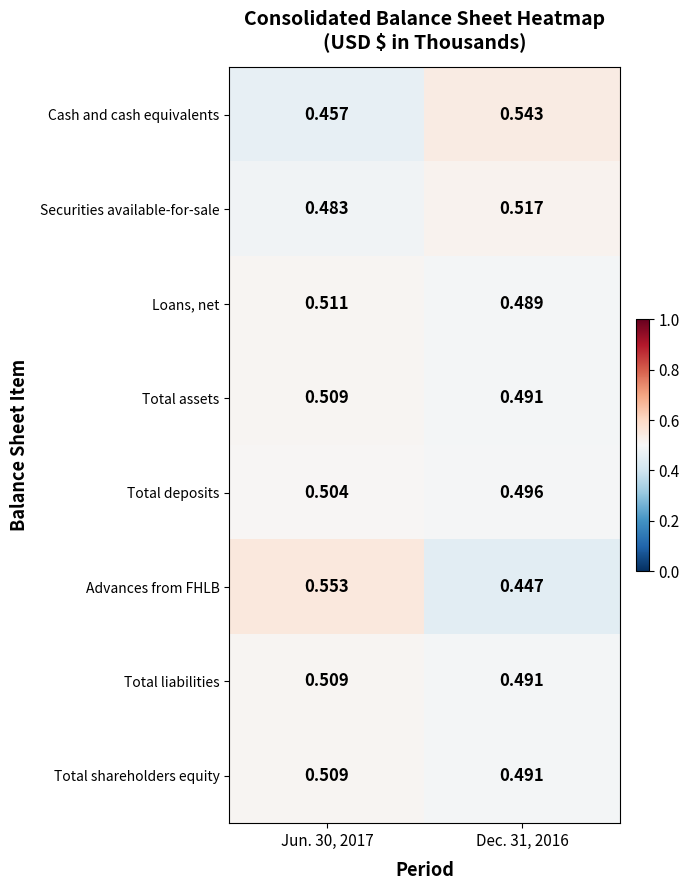

Which series has the largest range (max minus min)?

Advances from FHLB